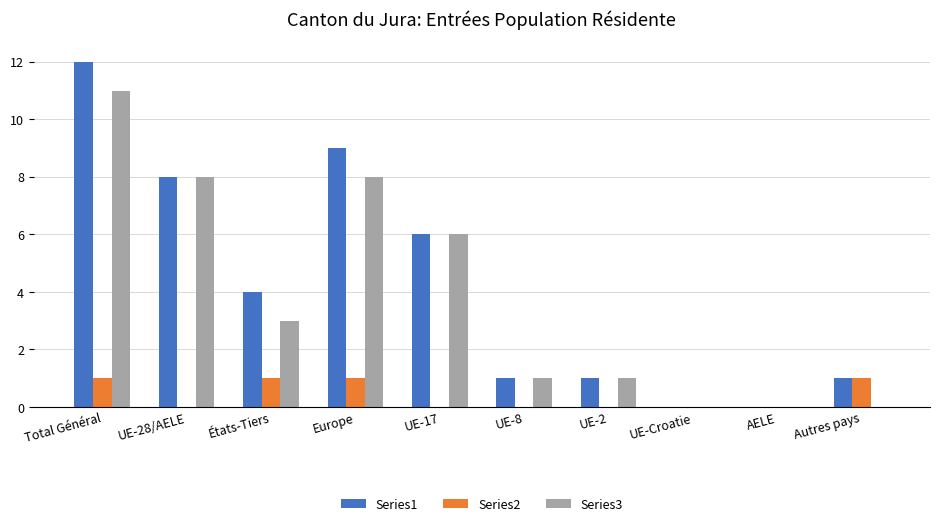

Reading left to right, what are all the values shown in this chart?

Series1: 12	8	4	9	6	1	1	0	0	1
Series2: 1	0	1	1	0	0	0	0	0	1
Series3: 11	8	3	8	6	1	1	0	0	0